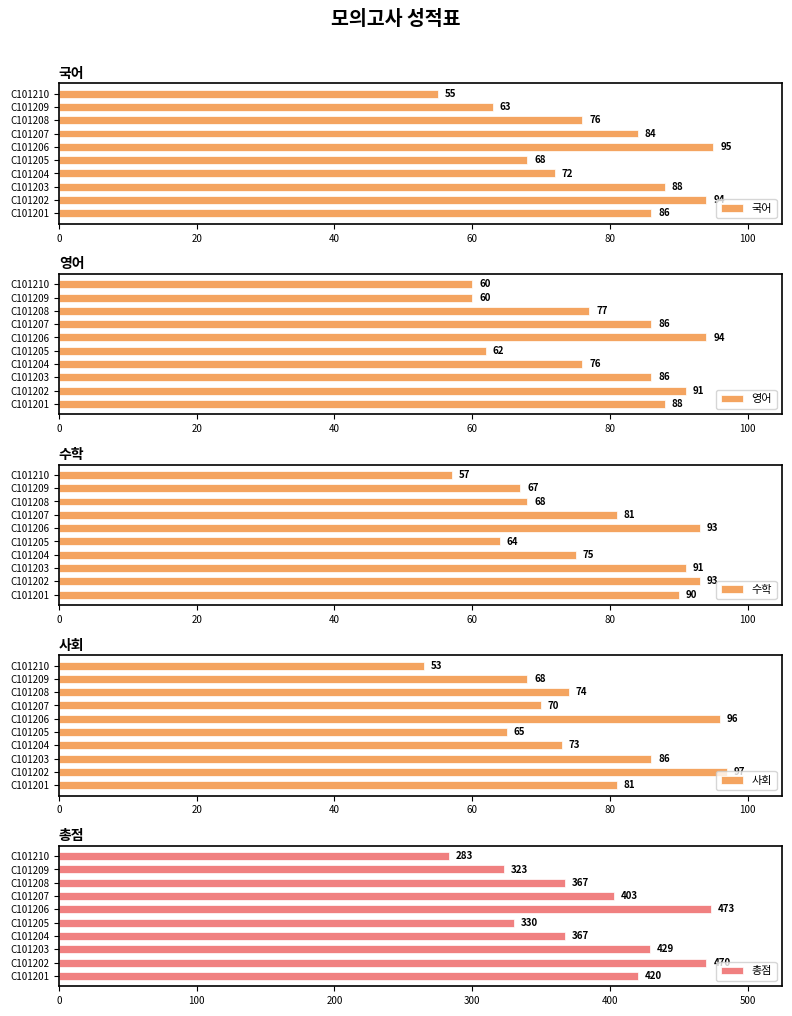

Which category has the highest value in the 국어 series?

C101206